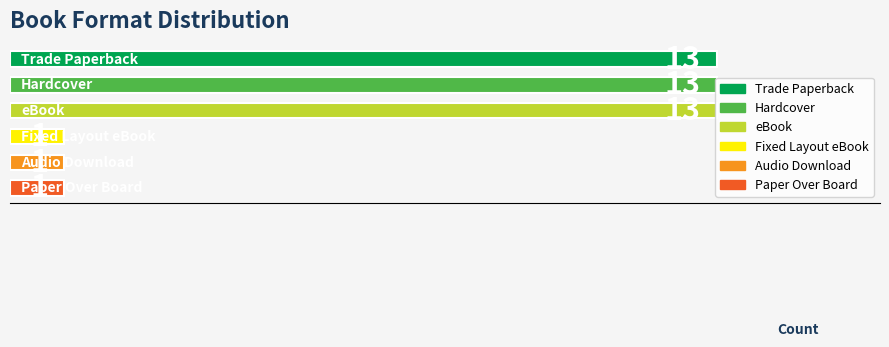

How many bars are there in total?

6